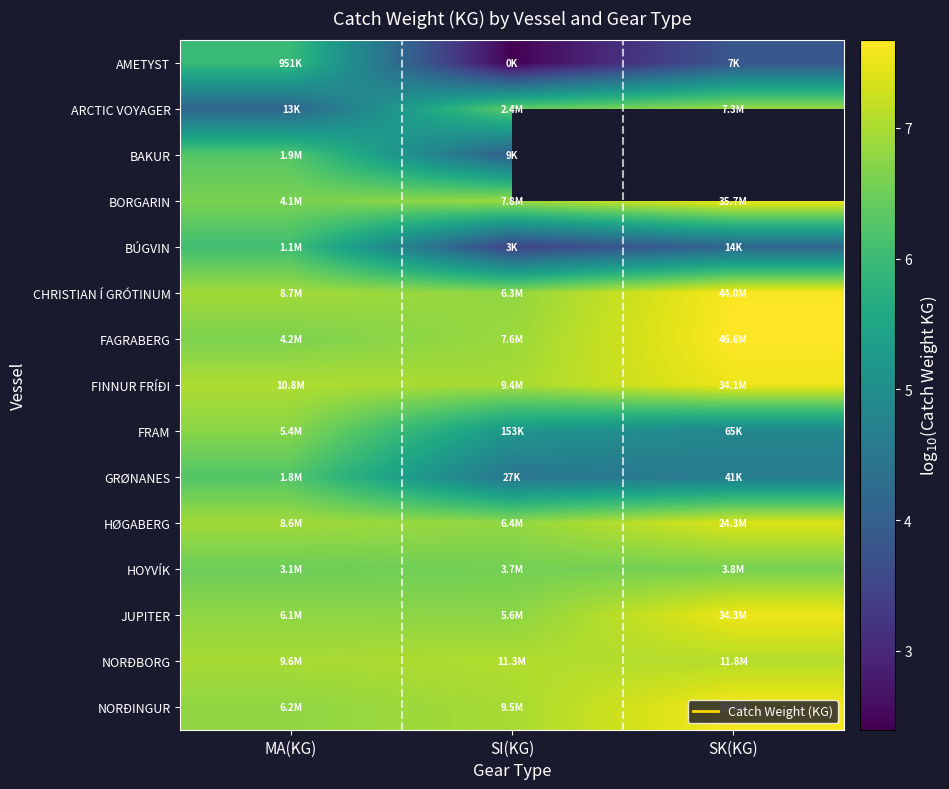

Which has a higher value, MA(KG) or SI(KG)?

MA(KG)